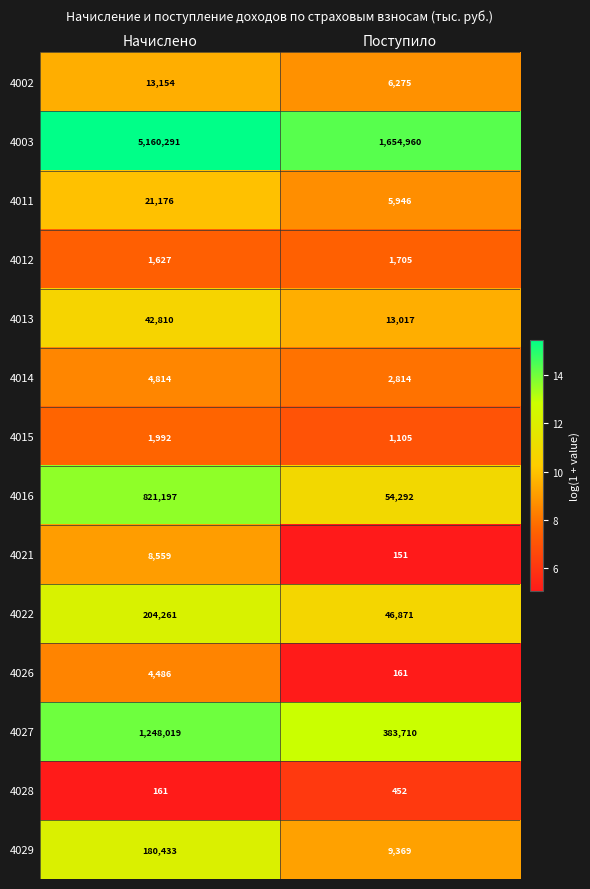

What is the maximum value for 4027?

1248019